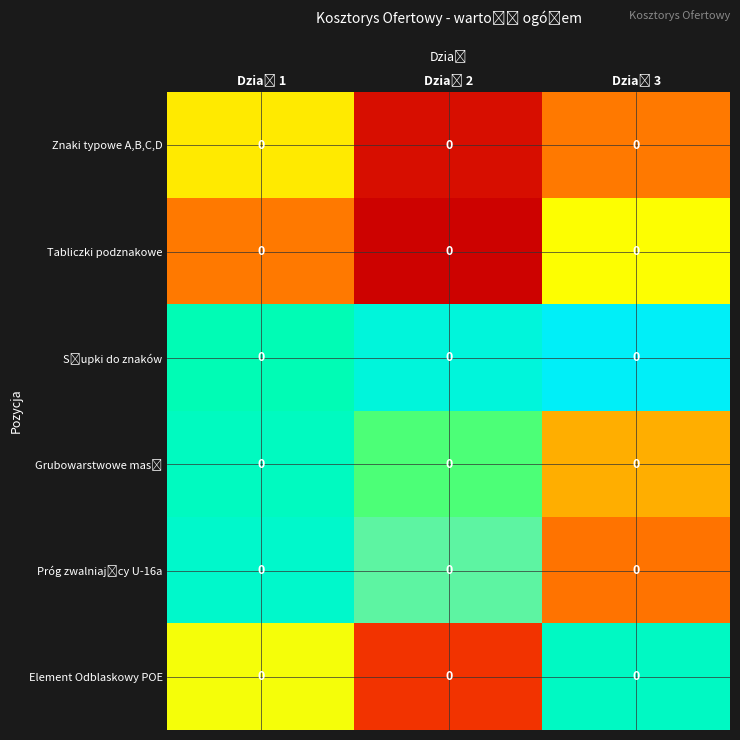

At how many categories does at least one series exceed 0?

3